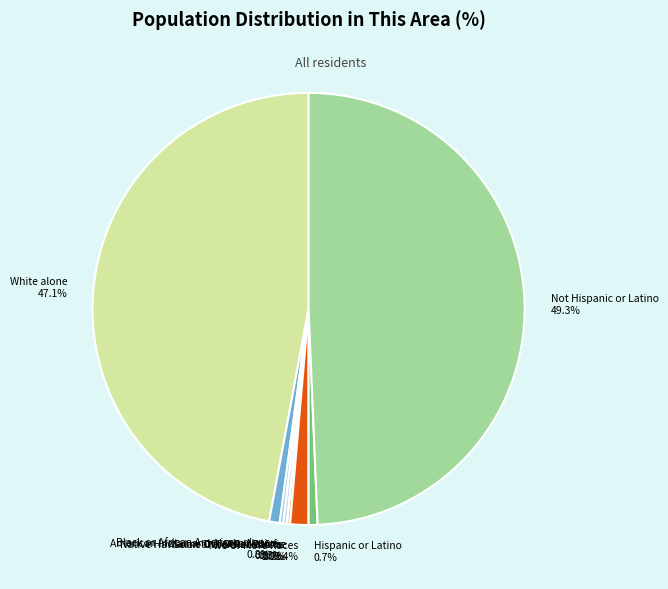

Which has a higher value, Two or More Races or Black or African American alone?

Two or More Races